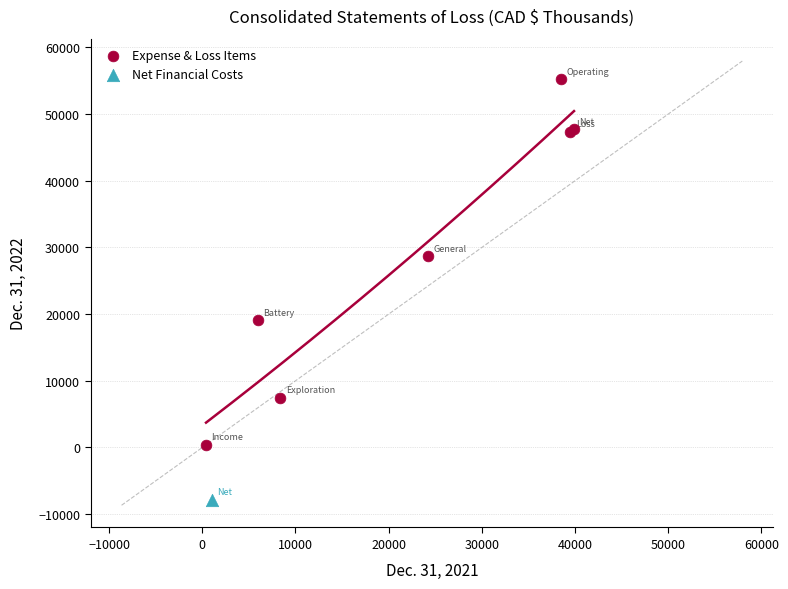

What are all the series names shown in the legend?

Expense & Loss Items, Net Financial Costs